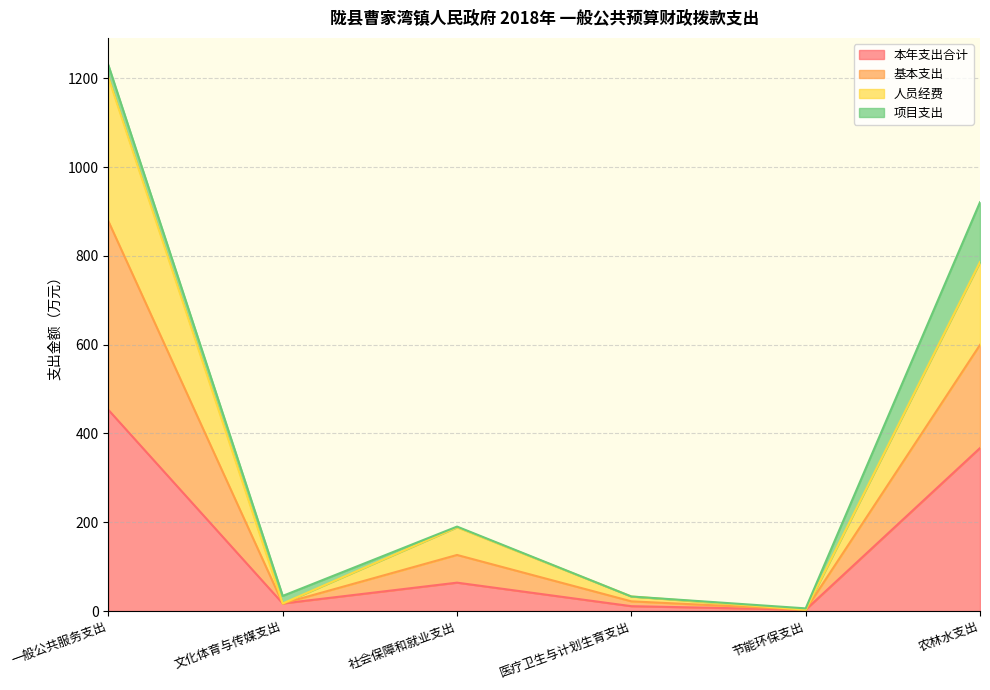

At which category is the sum across all series the highest?

一般公共服务支出